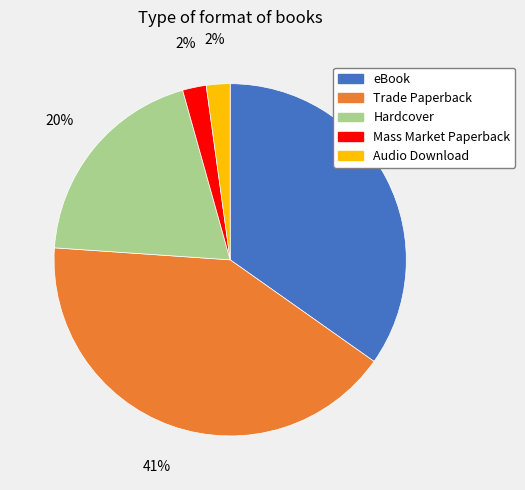

Between Audio Download and Hardcover, which is larger?

Hardcover